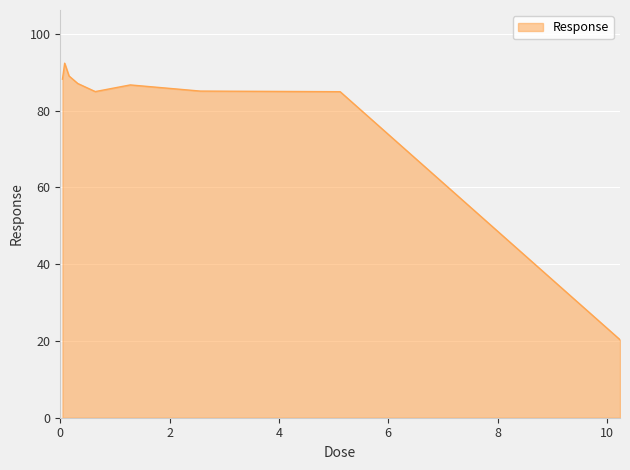

What is the maximum value shown in the chart?

92.4